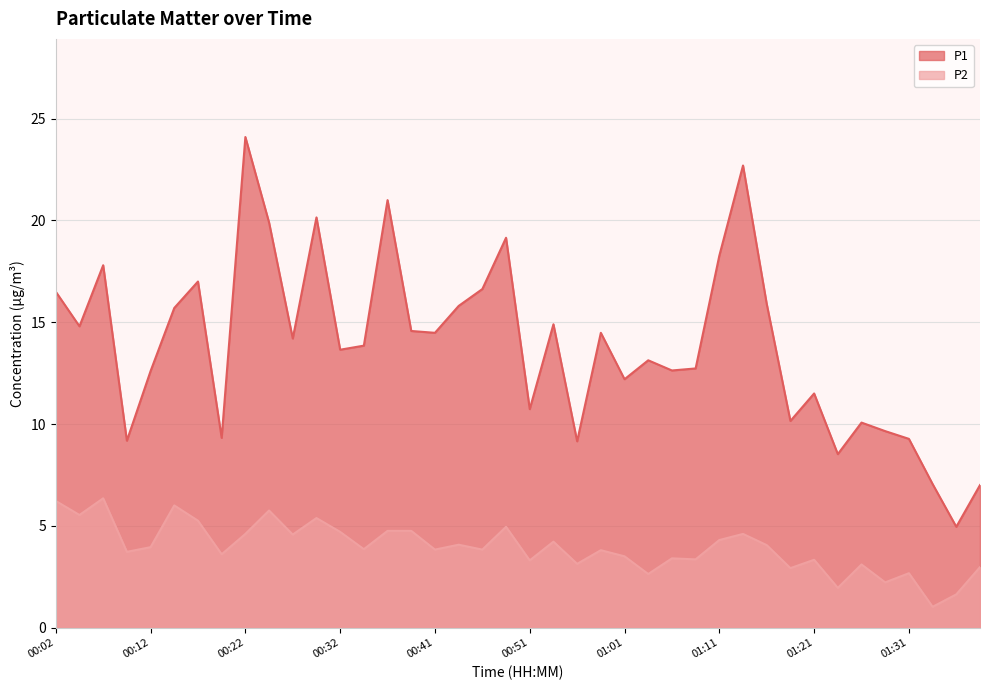

At which category does P2 reach its first local peak?

00:07